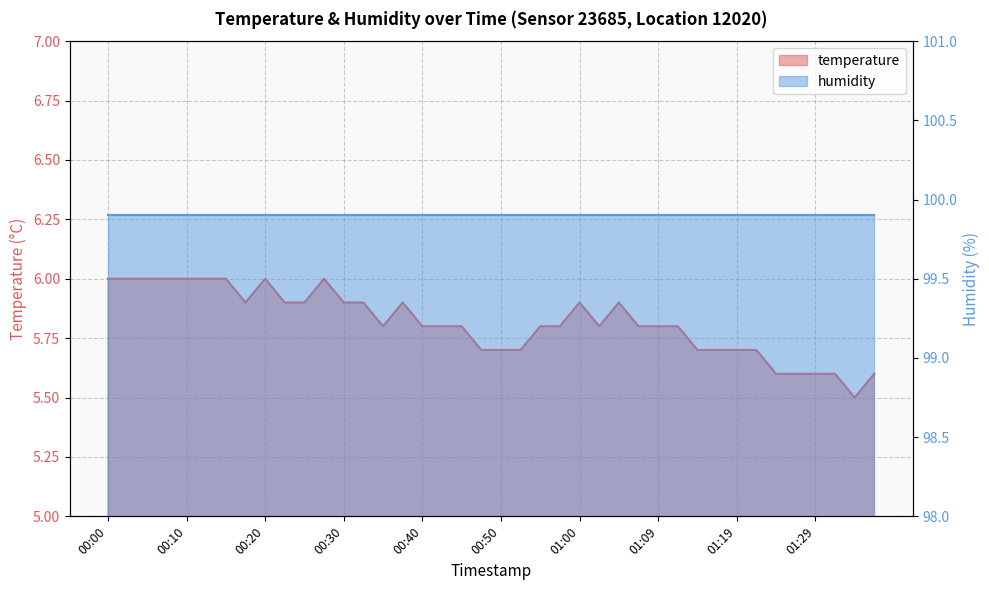

What is the minimum value shown in the chart?

5.5